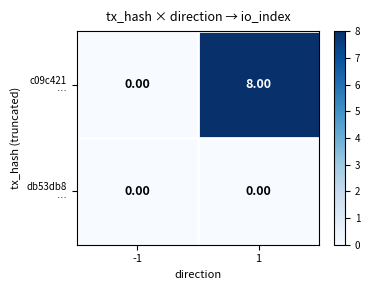

Which series has the largest total across all categories?

c09c421 …